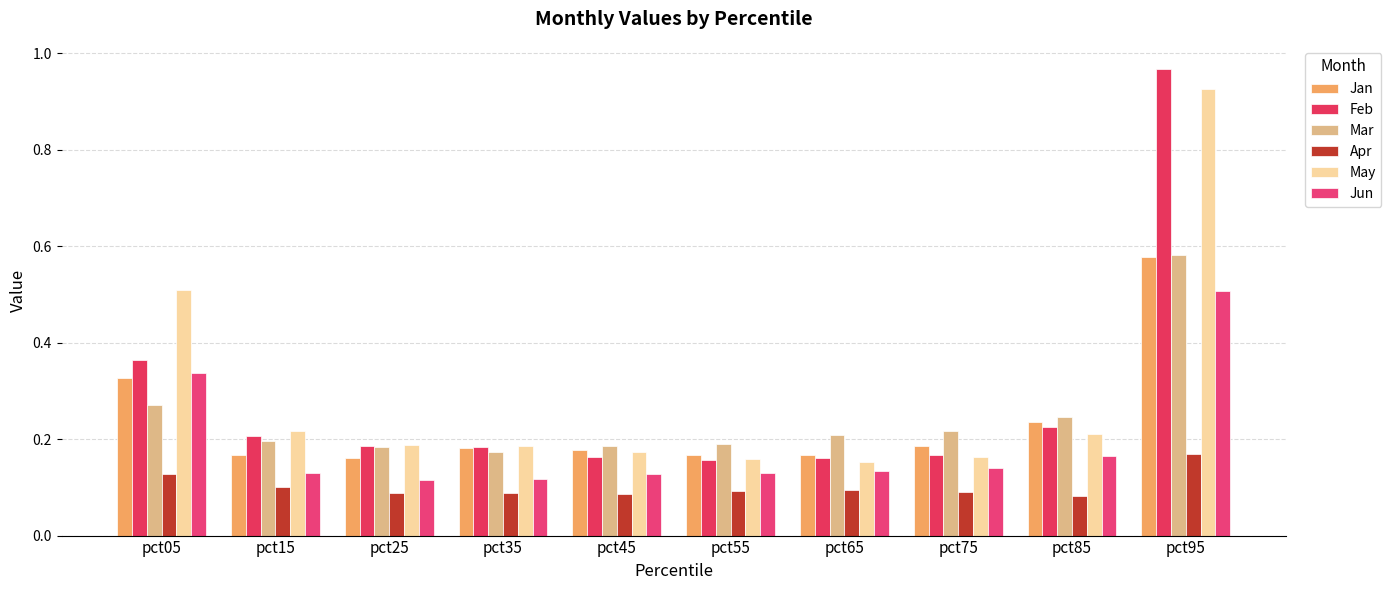

Rank the categories by Jun value from highest to lowest.

pct95, pct05, pct85, pct75, pct65, pct15, pct55, pct45, pct35, pct25